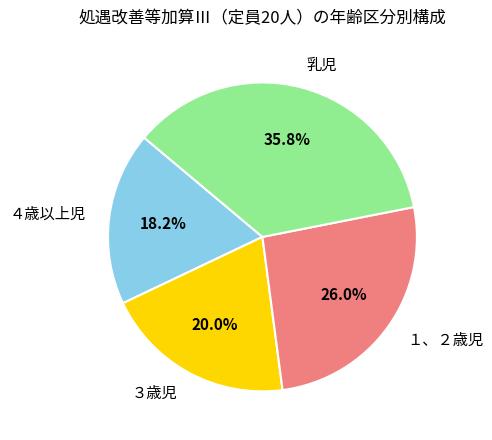

Combined, do ３歳児 and １、２歳児 account for over 50%?

No